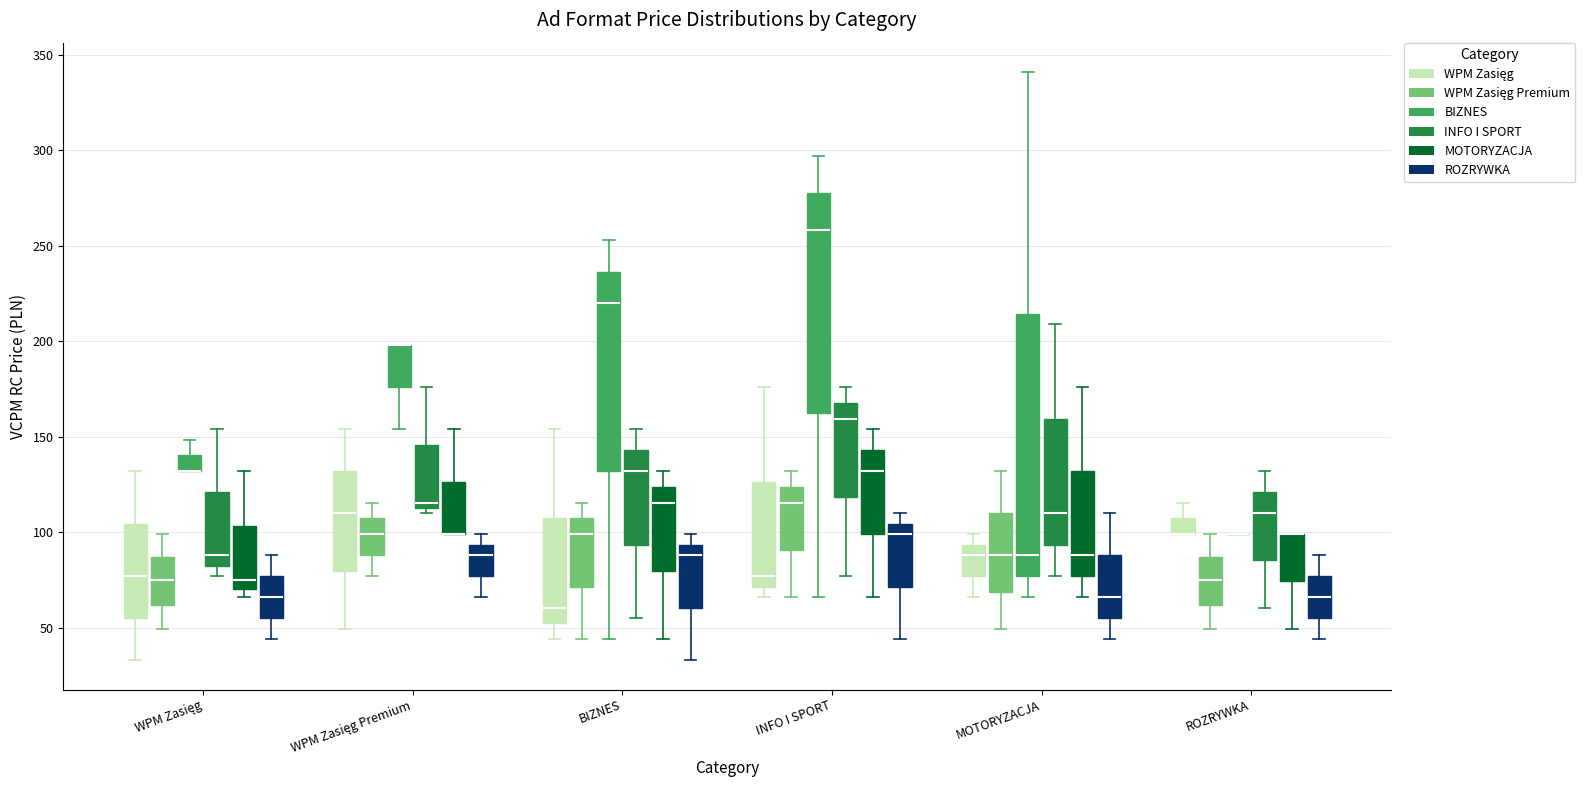

Reading left to right, read every box against the y-axis: the position of its median line, the range the box covers, and the ends of its whiskers. The values are not printed on the chart, so give them approximately, as read against the axis.

WPM Zasięg (WPM Zasięg): median 75, box 55 to 105, whiskers 35 to 130
WPM Zasięg (WPM Zasięg Premium): median 75, box 60 to 85, whiskers 50 to 100
WPM Zasięg (BIZNES): median 130 (drawn on the box's lower edge), box 130 to 140, whiskers 130 to 150
WPM Zasięg (INFO I SPORT): median 90, box 85 to 120, whiskers 75 to 155
WPM Zasięg (MOTORYZACJA): median 75, box 70 to 105, whiskers 65 to 130
WPM Zasięg (ROZRYWKA): median 65, box 55 to 75, whiskers 45 to 90
WPM Zasięg Premium (WPM Zasięg): median 110, box 80 to 130, whiskers 50 to 155
WPM Zasięg Premium (WPM Zasięg Premium): median 100, box 90 to 105, whiskers 75 to 115
WPM Zasięg Premium (BIZNES): median 200 (drawn on the box's upper edge), box 175 to 200, whiskers 155 to 200
WPM Zasięg Premium (INFO I SPORT): median 115 (just above the box's lower edge), box 115 to 145, whiskers 110 to 175
WPM Zasięg Premium (MOTORYZACJA): median 100 (drawn on the box's lower edge), box 100 to 125, whiskers 100 to 155
WPM Zasięg Premium (ROZRYWKA): median 90, box 75 to 95, whiskers 65 to 100
BIZNES (WPM Zasięg): median 60, box 50 to 105, whiskers 45 to 155
BIZNES (WPM Zasięg Premium): median 100, box 70 to 105, whiskers 45 to 115
BIZNES (BIZNES): median 220, box 130 to 235, whiskers 45 to 255
BIZNES (INFO I SPORT): median 130, box 95 to 145, whiskers 55 to 155
BIZNES (MOTORYZACJA): median 115, box 80 to 125, whiskers 45 to 130
BIZNES (ROZRYWKA): median 90, box 60 to 95, whiskers 35 to 100
INFO I SPORT (WPM Zasięg): median 75, box 70 to 125, whiskers 65 to 175
INFO I SPORT (WPM Zasięg Premium): median 115, box 90 to 125, whiskers 65 to 130
INFO I SPORT (BIZNES): median 260, box 160 to 280, whiskers 65 to 295
INFO I SPORT (INFO I SPORT): median 160, box 120 to 170, whiskers 75 to 175
INFO I SPORT (MOTORYZACJA): median 130, box 100 to 145, whiskers 65 to 155
INFO I SPORT (ROZRYWKA): median 100, box 70 to 105, whiskers 45 to 110
MOTORYZACJA (WPM Zasięg): median 90, box 75 to 95, whiskers 65 to 100
MOTORYZACJA (WPM Zasięg Premium): median 90, box 70 to 110, whiskers 50 to 130
MOTORYZACJA (BIZNES): median 90, box 75 to 215, whiskers 65 to 340
MOTORYZACJA (INFO I SPORT): median 110, box 95 to 160, whiskers 75 to 210
MOTORYZACJA (MOTORYZACJA): median 90, box 75 to 130, whiskers 65 to 175
MOTORYZACJA (ROZRYWKA): median 65, box 55 to 90, whiskers 45 to 110
ROZRYWKA (WPM Zasięg): median 100 (drawn on the box's lower edge), box 100 to 105, whiskers 100 to 115
ROZRYWKA (WPM Zasięg Premium): median 75, box 60 to 85, whiskers 50 to 100
ROZRYWKA (BIZNES): box collapsed to a line at 100, whiskers 100 to 100
ROZRYWKA (INFO I SPORT): median 110, box 85 to 120, whiskers 60 to 130
ROZRYWKA (MOTORYZACJA): median 100 (drawn on the box's upper edge), box 75 to 100, whiskers 50 to 100
ROZRYWKA (ROZRYWKA): median 65, box 55 to 75, whiskers 45 to 90